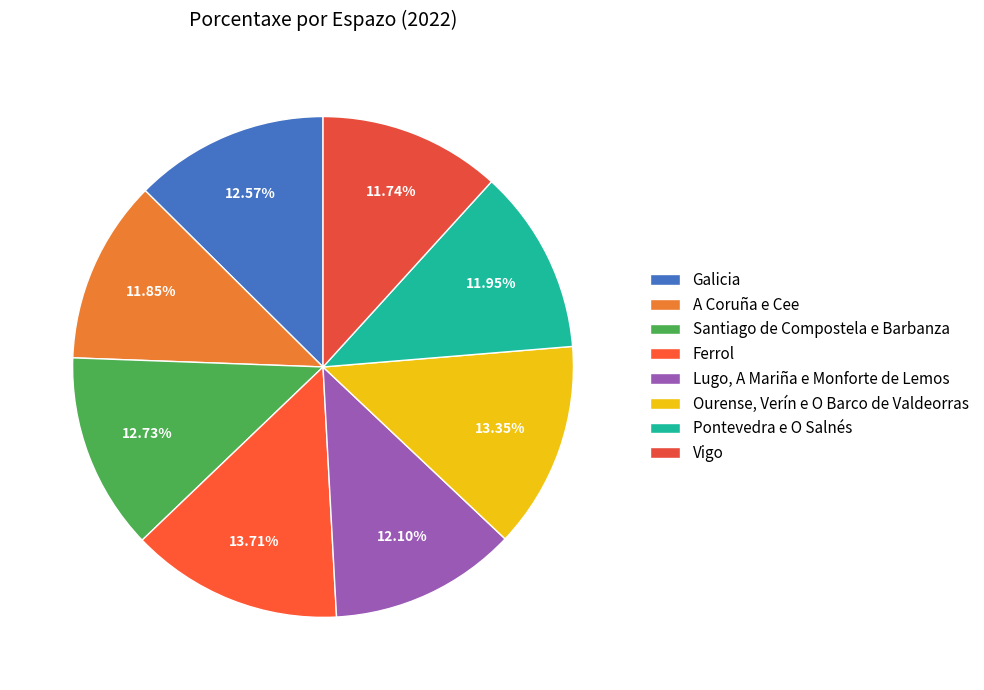

How many slices are in this pie chart?

8